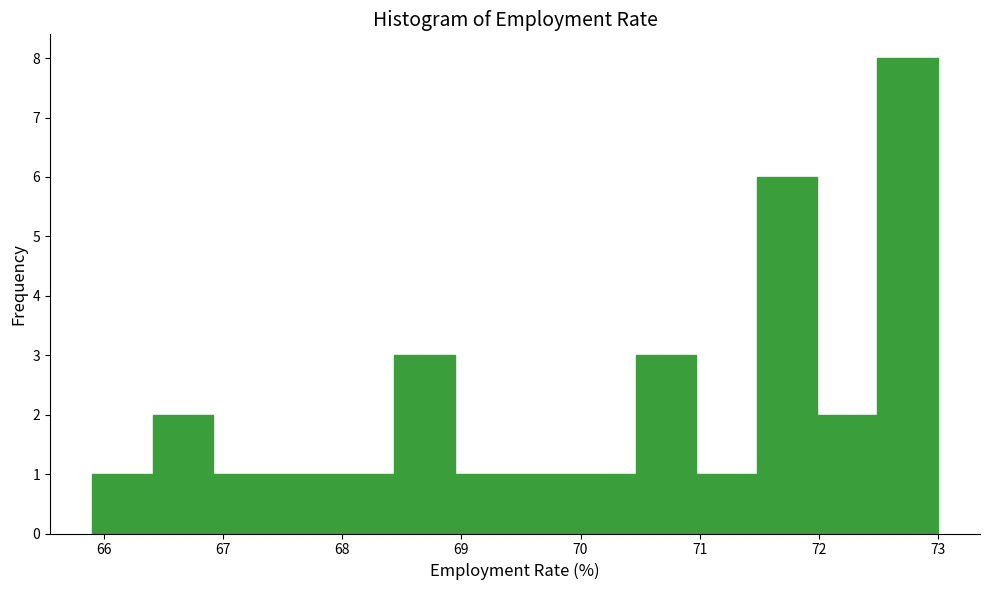

Reading left to right, transcribe this chart: for each bar, give the range it covers on the x-axis and its height. Neither the bar edges nor the heights are printed on the chart, so give them approximately, as read against the axes.

65.9 to 66.4: 1
66.4 to 66.9: 2
66.9 to 67.4: 1
67.4 to 67.9: 1
67.9 to 68.4: 1
68.4 to 68.9: 3
68.9 to 69.5: 1
69.5 to 70.0: 1
70.0 to 70.5: 1
70.5 to 71.0: 3
71.0 to 71.5: 1
71.5 to 72.0: 6
72.0 to 72.5: 2
72.5 to 73.0: 8